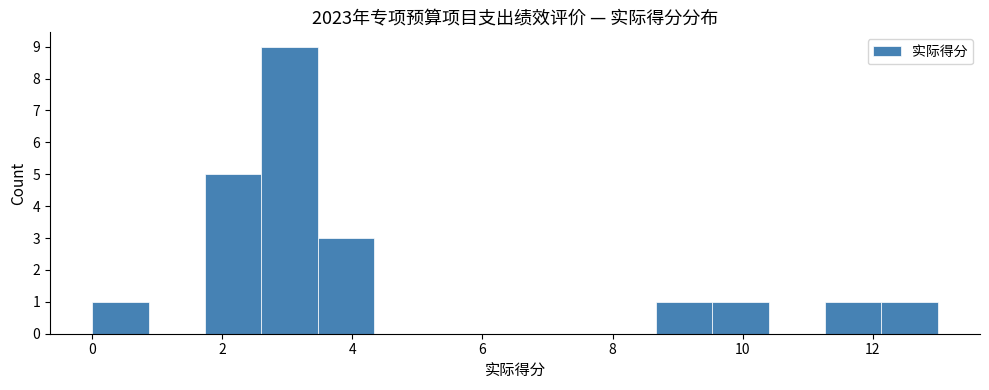

Reading left to right, list every bar in this chart as the range it spans on the x-axis followed by its height. Neither the bar edges nor the heights are printed on the chart, so give them approximately, as read against the axes.

0.0 to 0.8: 1
0.8 to 1.8: 0
1.8 to 2.6: 5
2.6 to 3.4: 9
3.4 to 4.4: 3
4.4 to 5.2: 0
5.2 to 6.0: 0
6.0 to 7.0: 0
7.0 to 7.8: 0
7.8 to 8.6: 0
8.6 to 9.6: 1
9.6 to 10.4: 1
10.4 to 11.2: 0
11.2 to 12.2: 1
12.2 to 13.0: 1